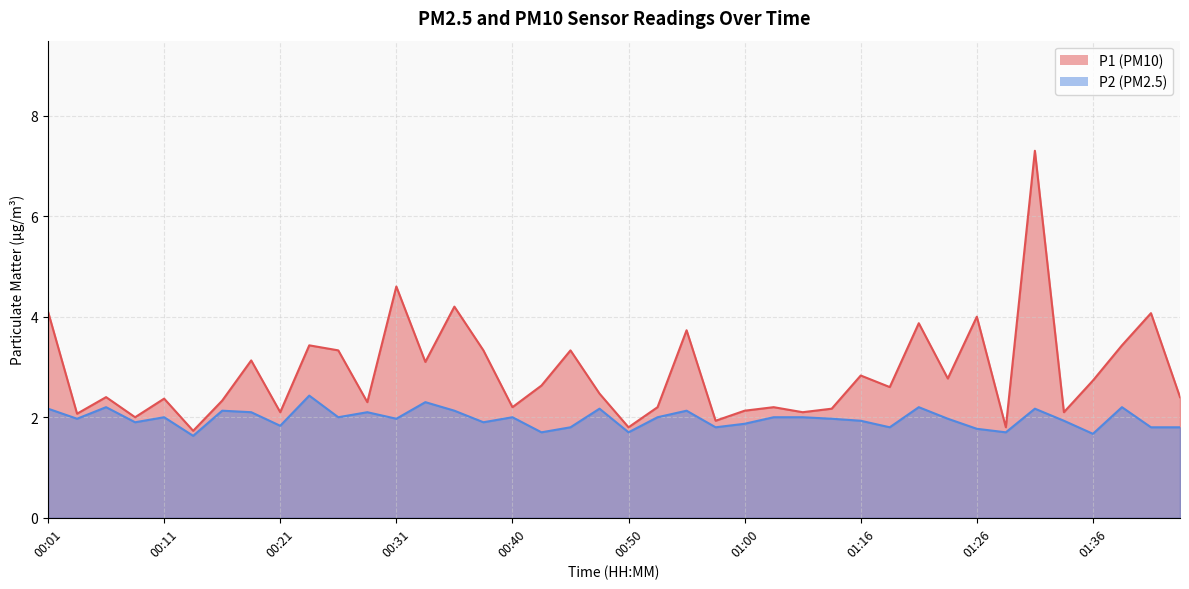

What is the sum of the P2 values at 00:14 and 00:06?

3.8